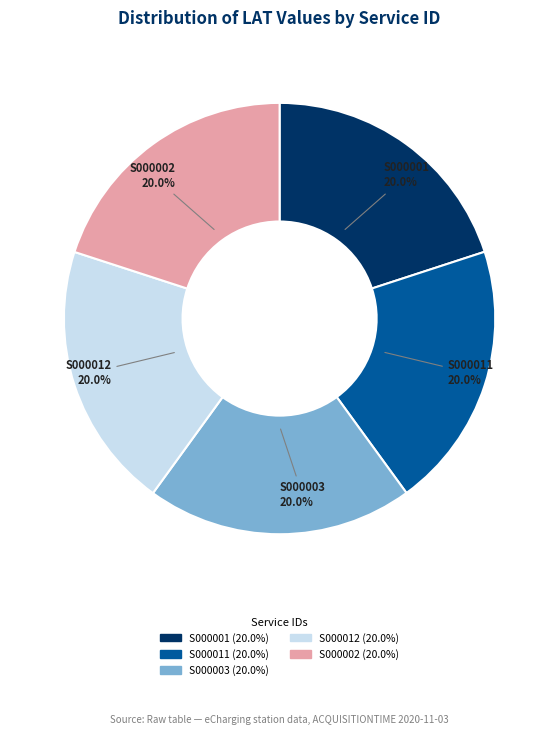

What is the ratio of the value at S000012 to the value at S000001?

1.0